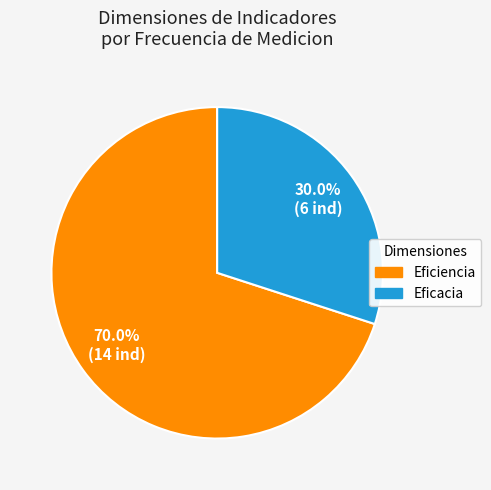

Does any single category account for the majority?

Yes